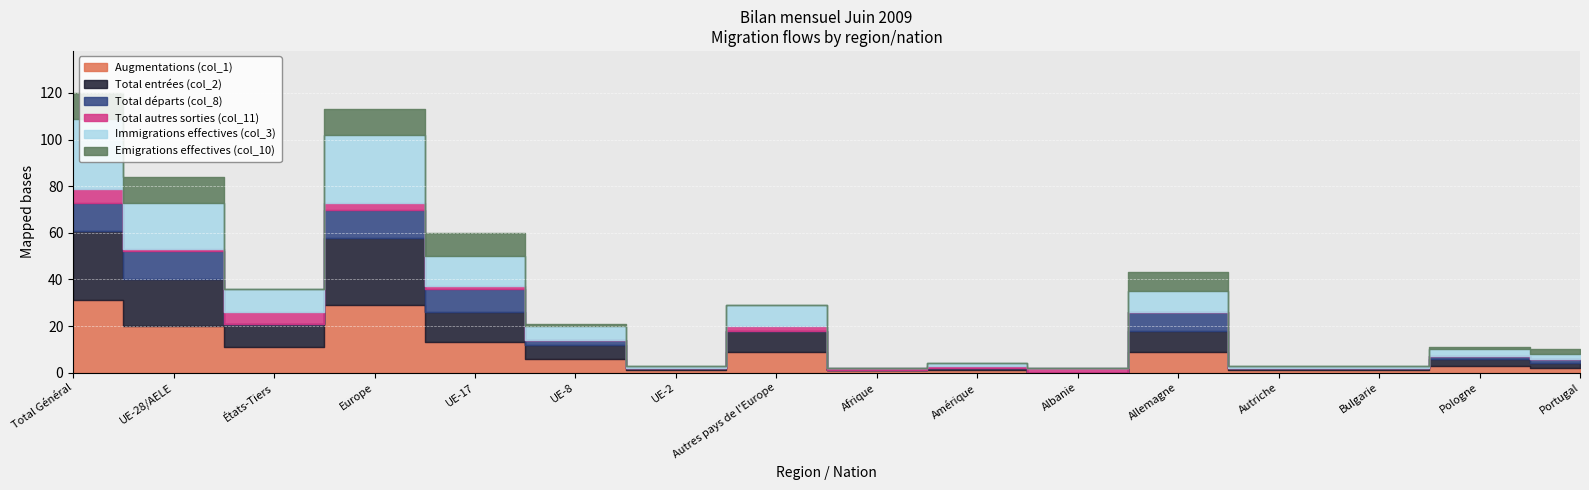

What is the label of the 2nd point from the left?

UE-28/AELE